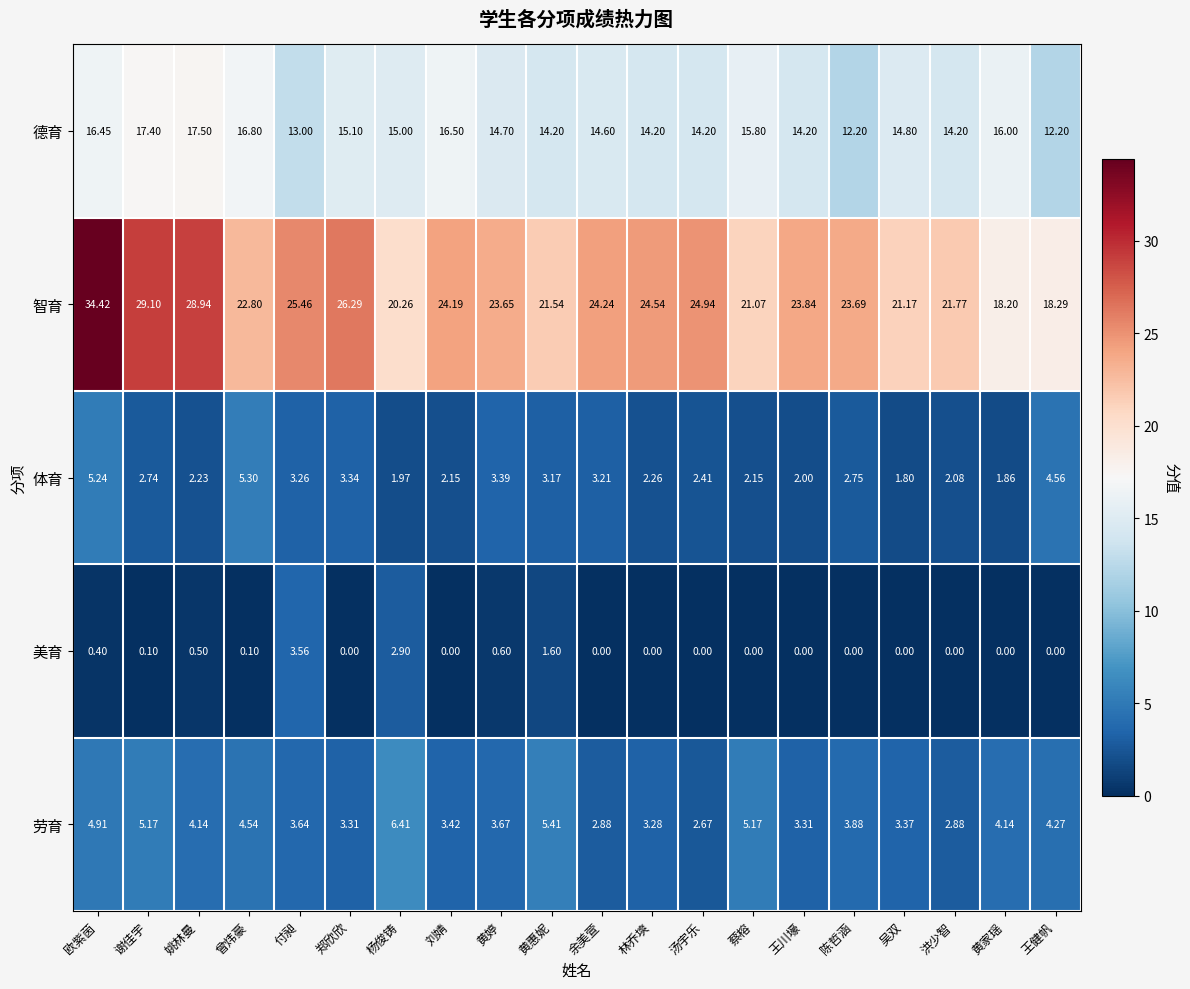

Which category has the highest value in the 智育 series?

欧紫茵